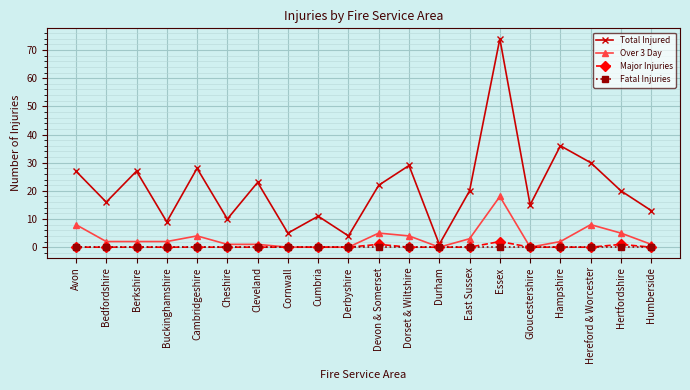

What value does the Total Injured series have at Gloucestershire?

15